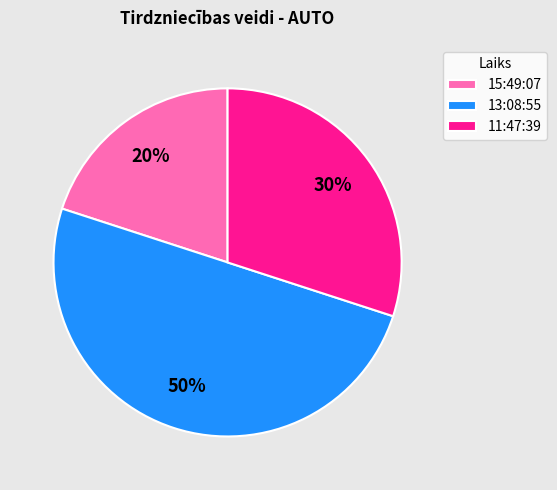

How many segments does this pie chart have?

3